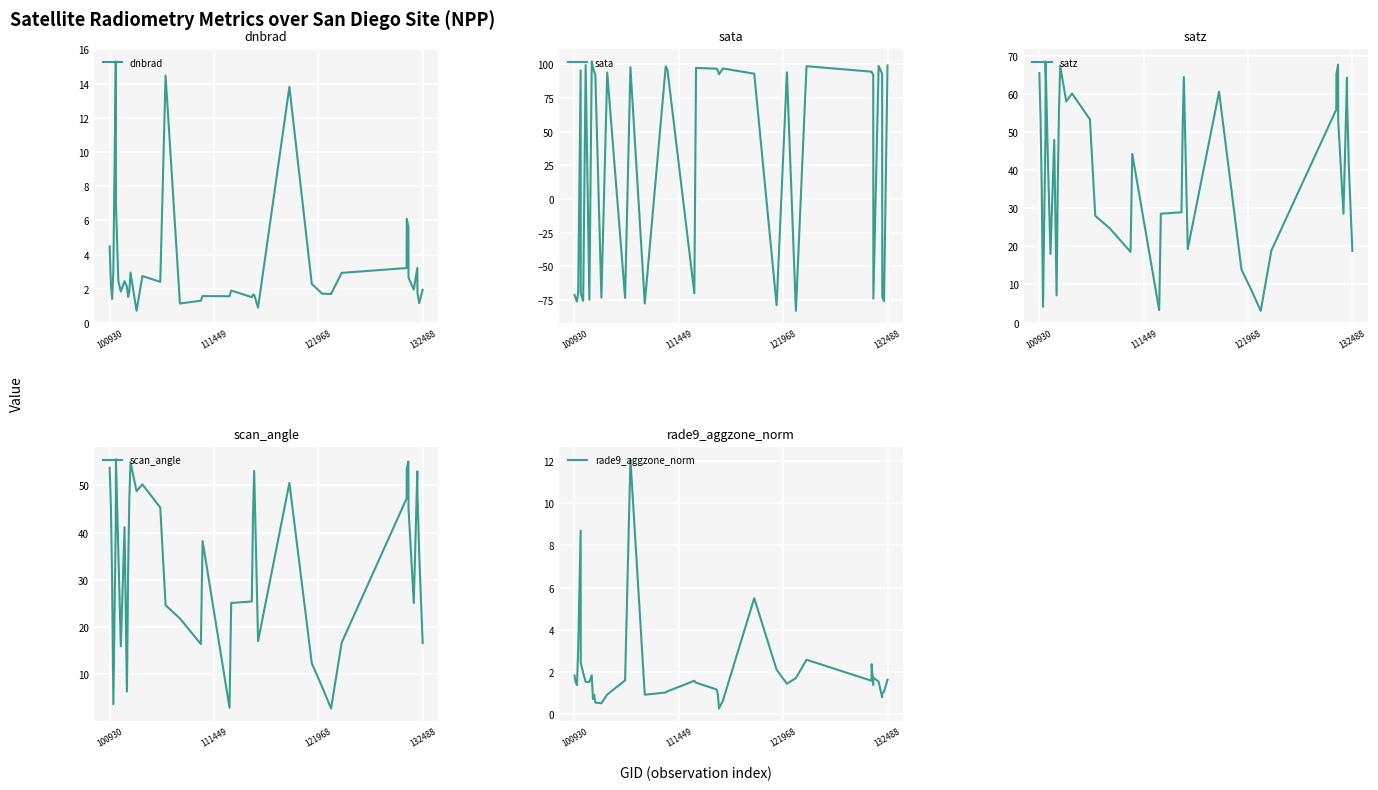

What is the maximum value for dnbrad?

15.3